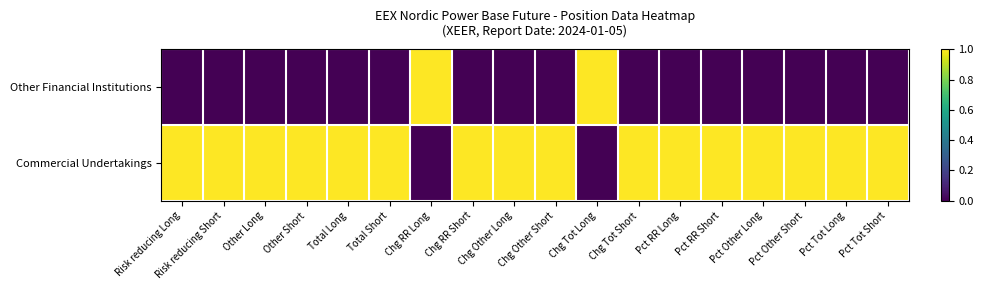

Count the number of categories in the chart.

18